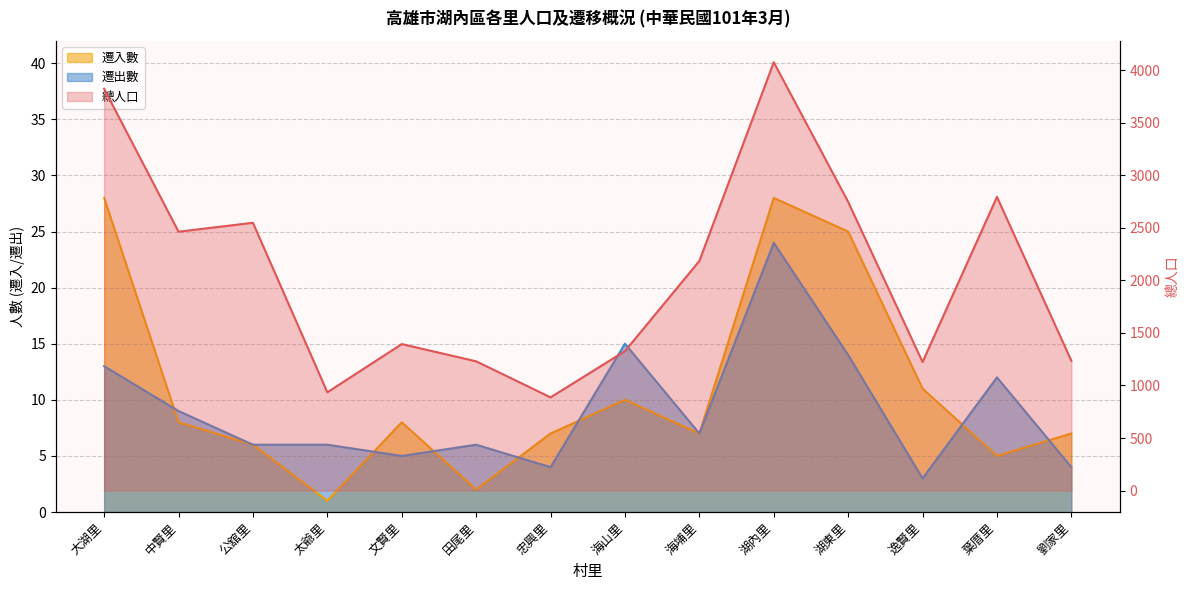

What is the label of the 8th point from the right?

忠興里